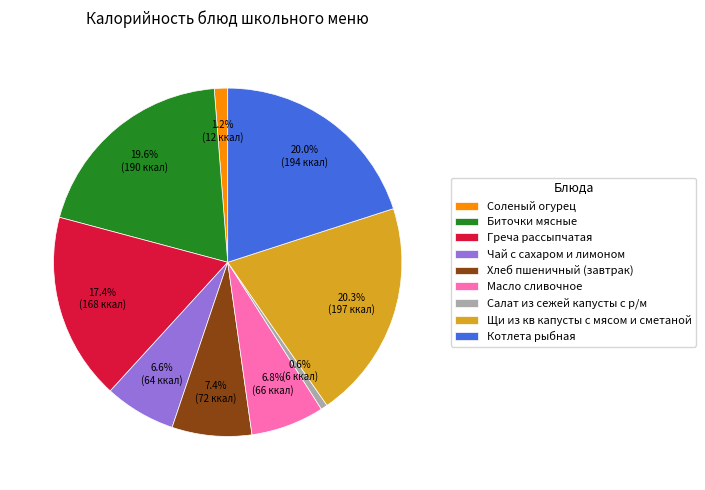

The Щи из кв капусты с мясом и сметаной slice represents 13% of the pie. True or false?

False